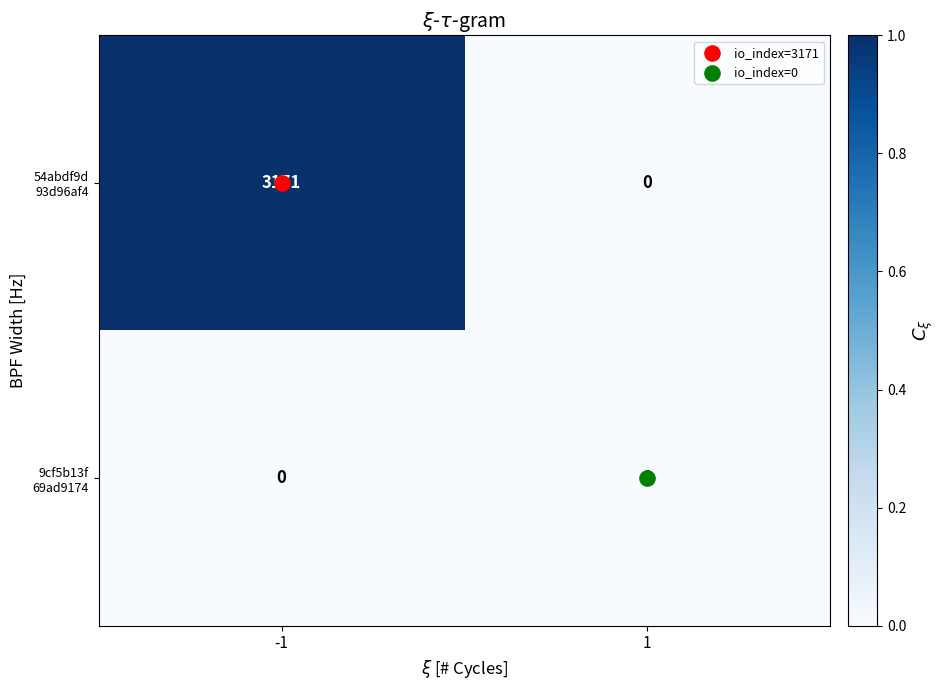

What is the total value across all series at -1?

3171